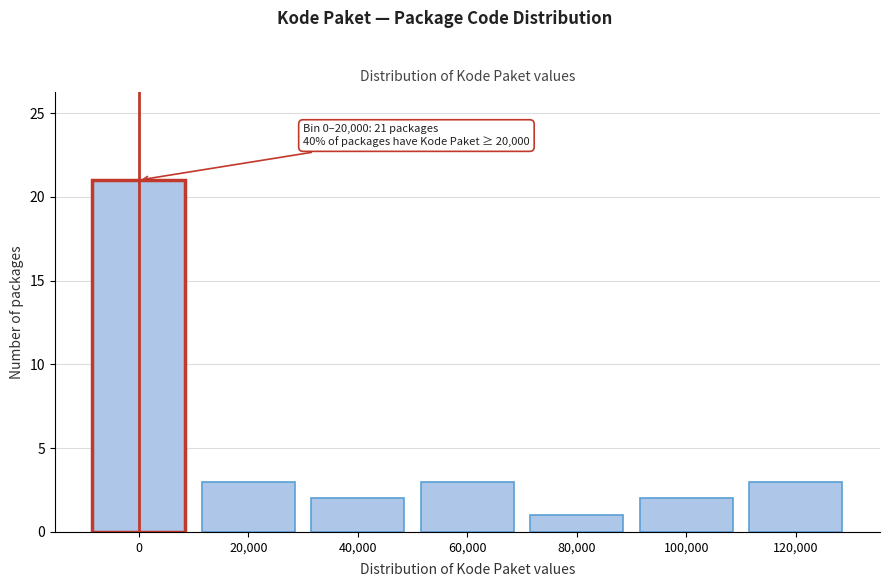

Reading right to left, what are all the values shown in this chart?

3	2	1	3	2	3	21